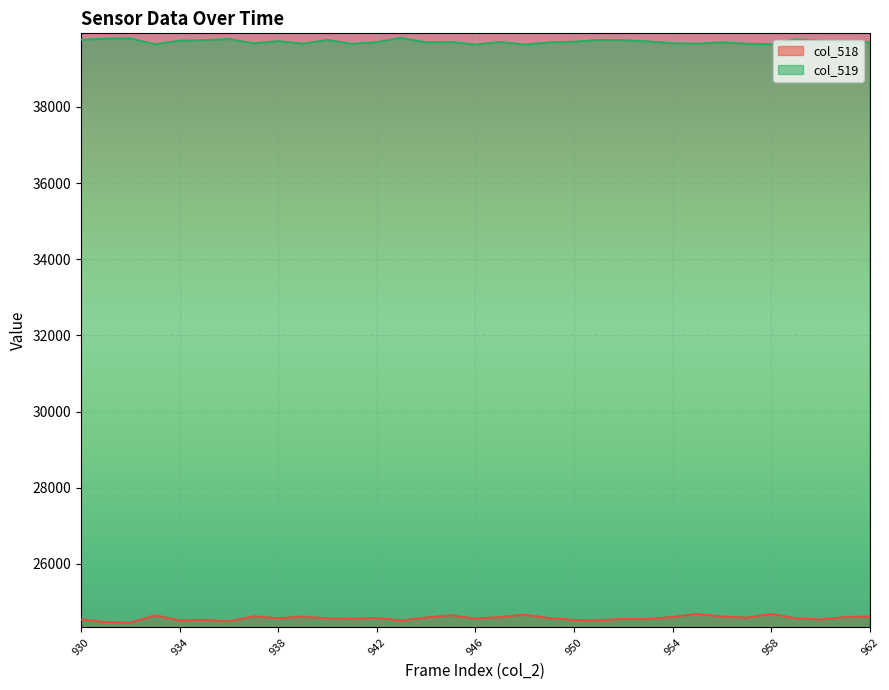

True or false: col_519 has more than 1 interior local peaks.

True